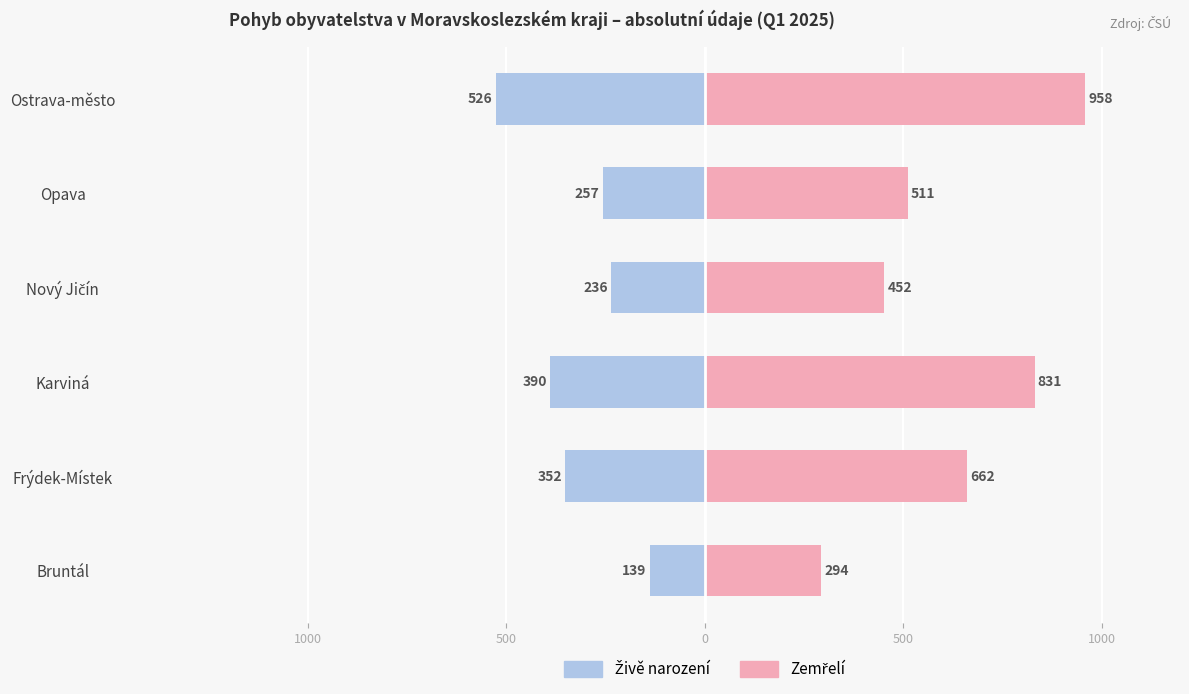

Is the value of Živě narození at Frýdek-Místek greater than the value of Zemřelí at Frýdek-Místek?

No